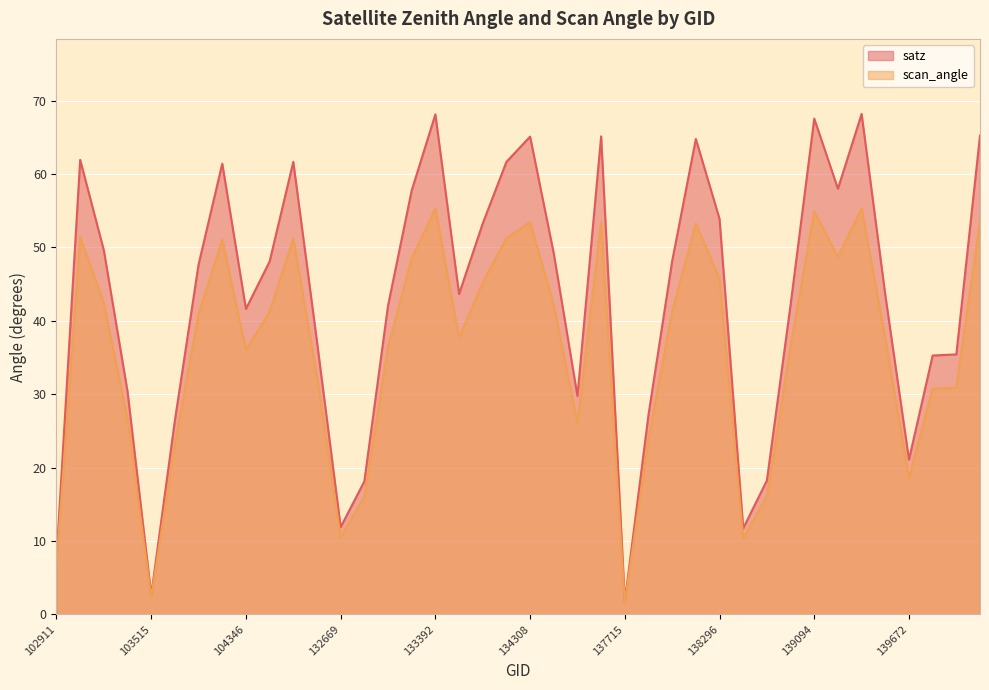

What is the approximate value of scan_angle at 134322?

42.1